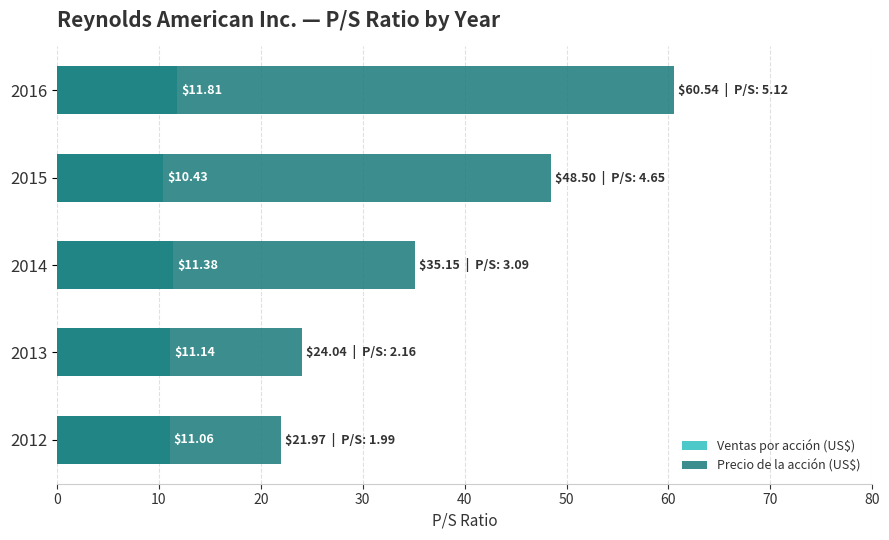

Rank the series by their maximum value, from highest to lowest.

Precio de la acción (US$), Ventas por acción (US$)